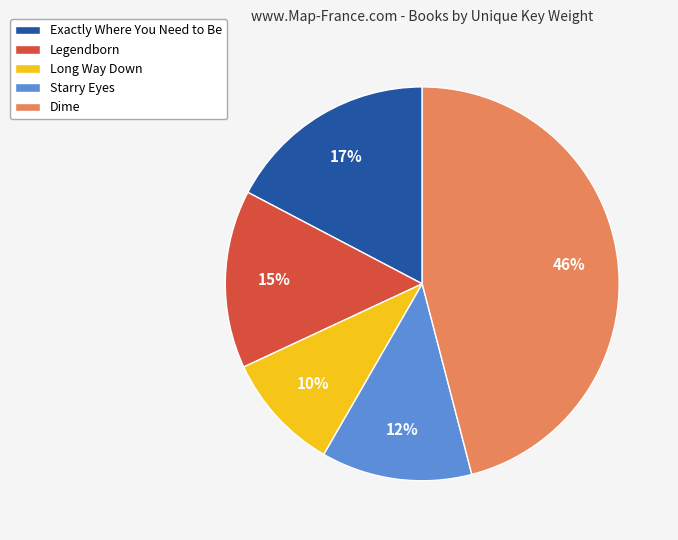

How many slices are in this pie chart?

5